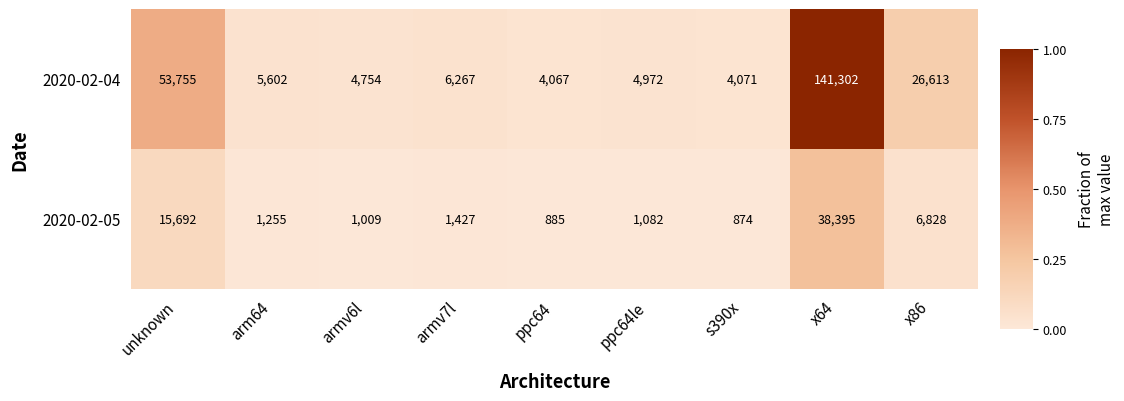

At which label does 2020-02-04 reach its peak?

x64